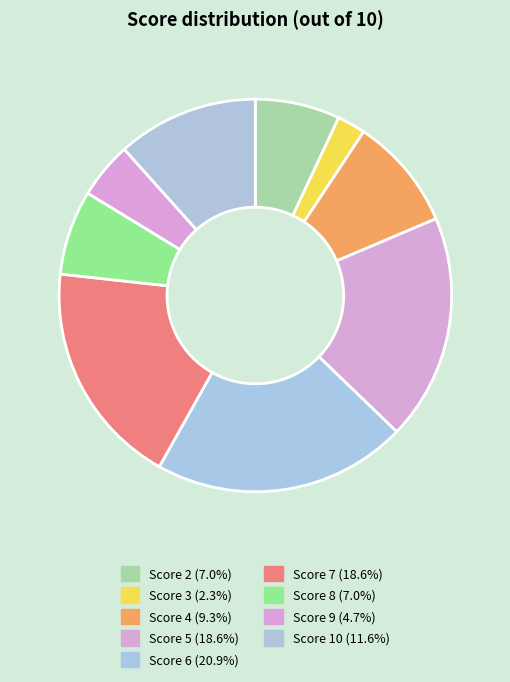

Which slice is the smallest?

3